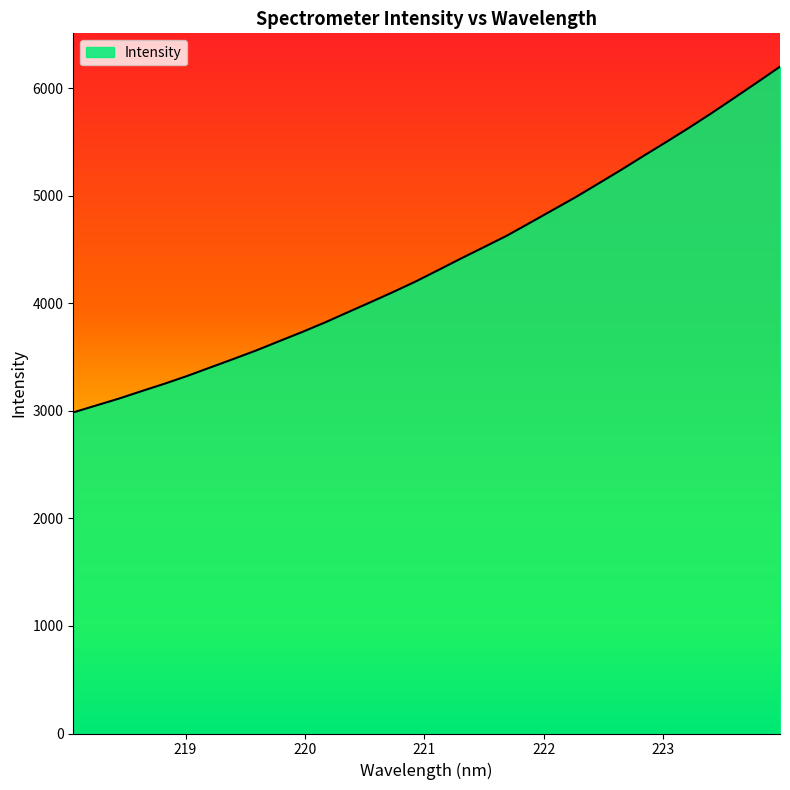

How many values are below 4310?

16